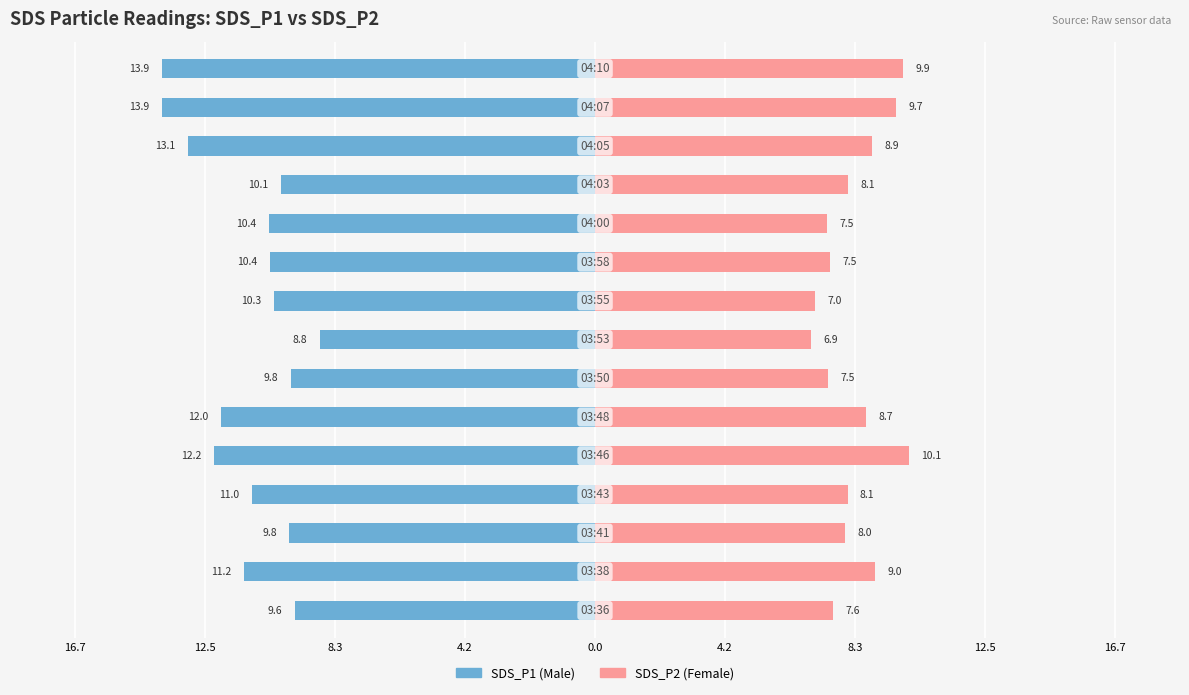

What is the value of the Male bar at the 1st from the left?

-9.6